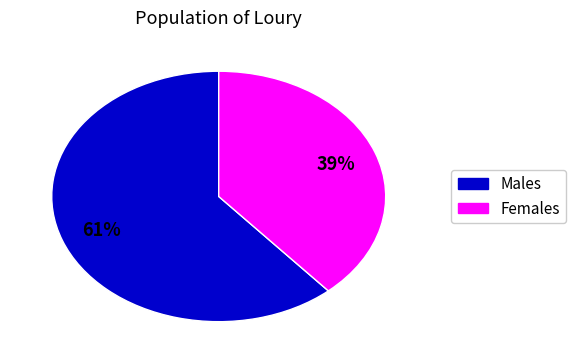

Is there any slice that represents more than half of the pie?

Yes